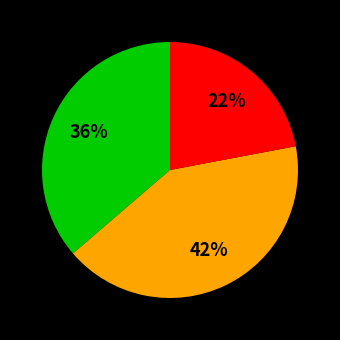

Does any single category account for the majority?

No